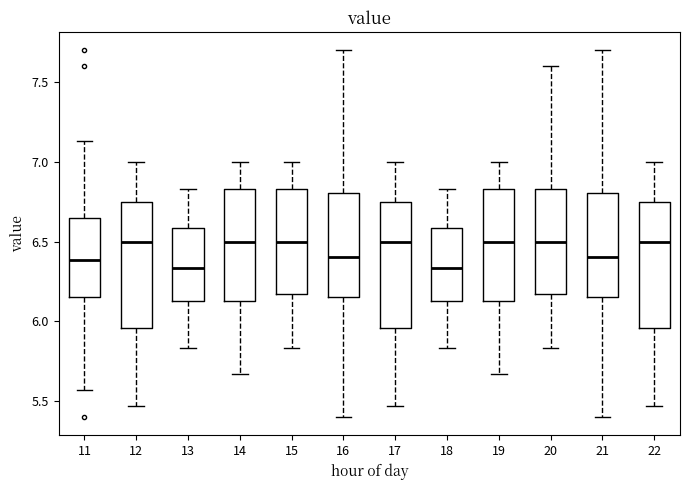

Reading left to right, transcribe this box plot: for each box, give where its median line is, the range the box spans, and where its two whiskers end, as read against the y-axis. The values are not printed on the chart, so give them approximately, as read against the axis.

11: median 6.40, box 6.15 to 6.65, whiskers 5.55 to 7.15
12: median 6.50, box 5.95 to 6.75, whiskers 5.45 to 7.00
13: median 6.35, box 6.15 to 6.60, whiskers 5.85 to 6.85
14: median 6.50, box 6.15 to 6.85, whiskers 5.65 to 7.00
15: median 6.50, box 6.15 to 6.85, whiskers 5.85 to 7.00
16: median 6.40, box 6.15 to 6.80, whiskers 5.40 to 7.70
17: median 6.50, box 5.95 to 6.75, whiskers 5.45 to 7.00
18: median 6.35, box 6.15 to 6.60, whiskers 5.85 to 6.85
19: median 6.50, box 6.15 to 6.85, whiskers 5.65 to 7.00
20: median 6.50, box 6.15 to 6.85, whiskers 5.85 to 7.60
21: median 6.40, box 6.15 to 6.80, whiskers 5.40 to 7.70
22: median 6.50, box 5.95 to 6.75, whiskers 5.45 to 7.00